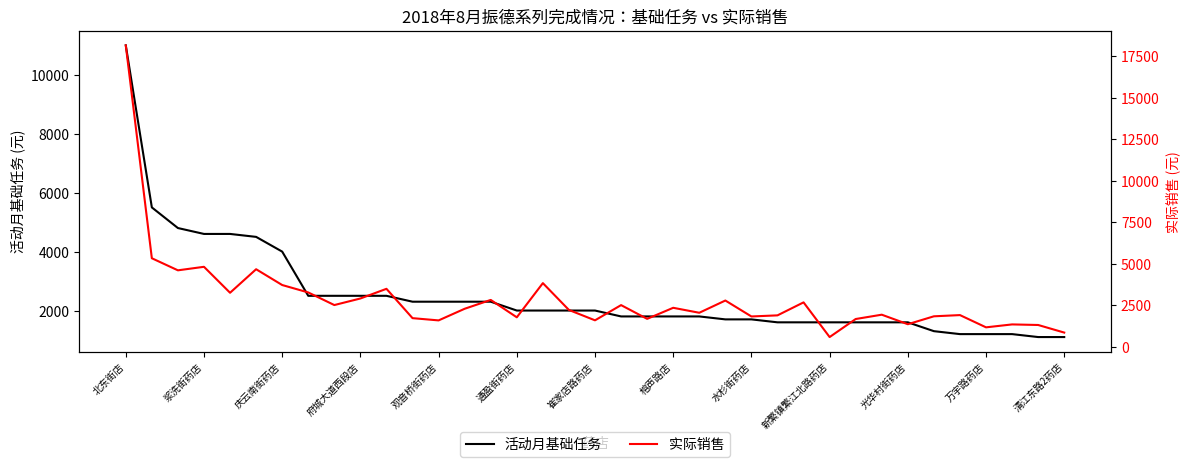

At which label does 活动月基础任务 reach its peak?

北东街店